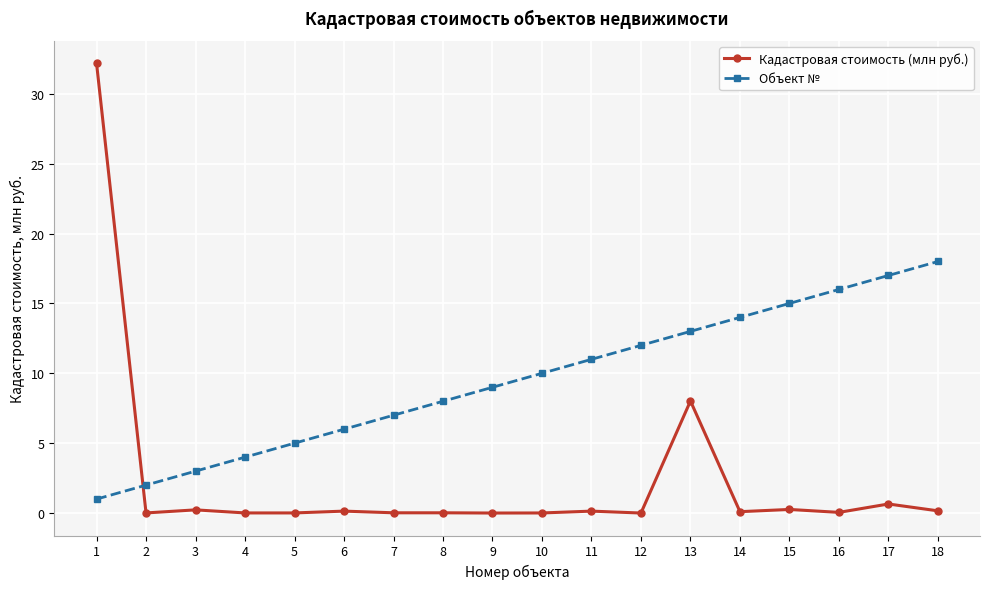

Which series has the largest range (max minus min)?

Кадастровая стоимость (млн руб.)